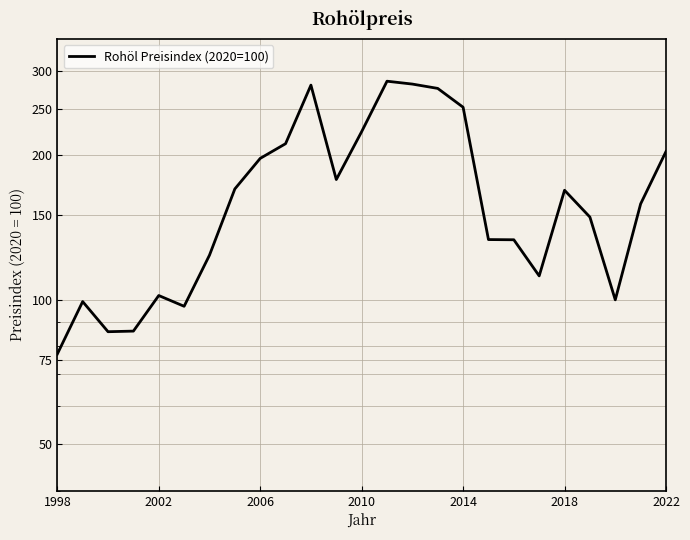

Reading left to right, what are all the values shown in this chart?

77.1	99.2	85.8	86.1	102.1	97.0	123.9	170.3	197.2	211.6	280.3	178.2	224.2	285.7	281.7	275.9	252.1	133.6	133.4	112.2	169.2	148.8	100.0	158.5	203.9